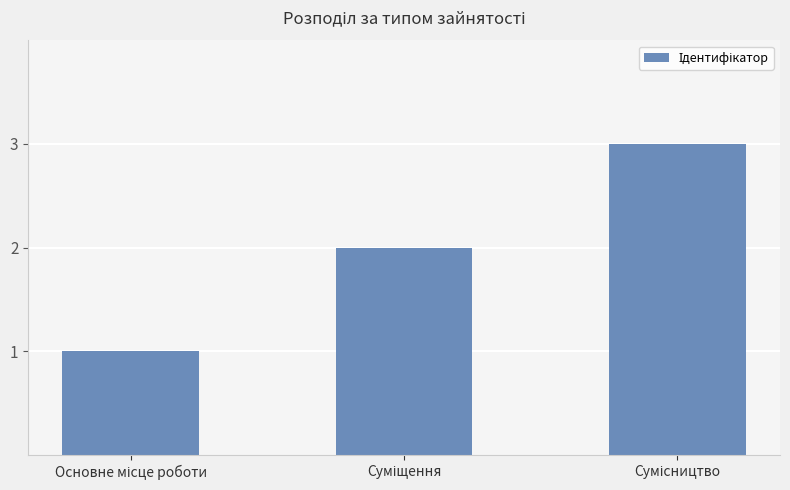

What is the maximum value shown in the chart?

3